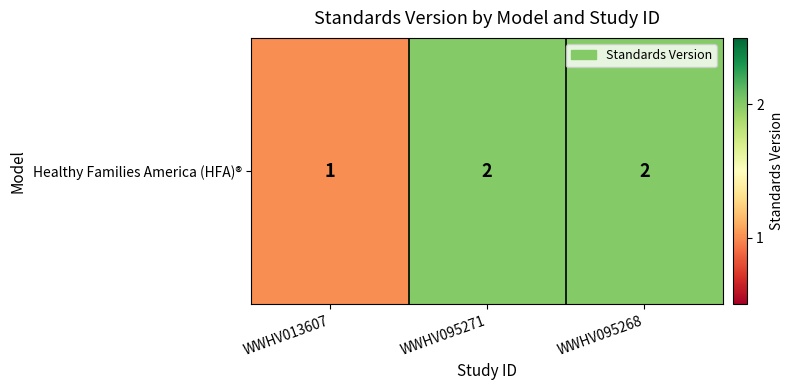

Count the values in the range 1 to 2.

3